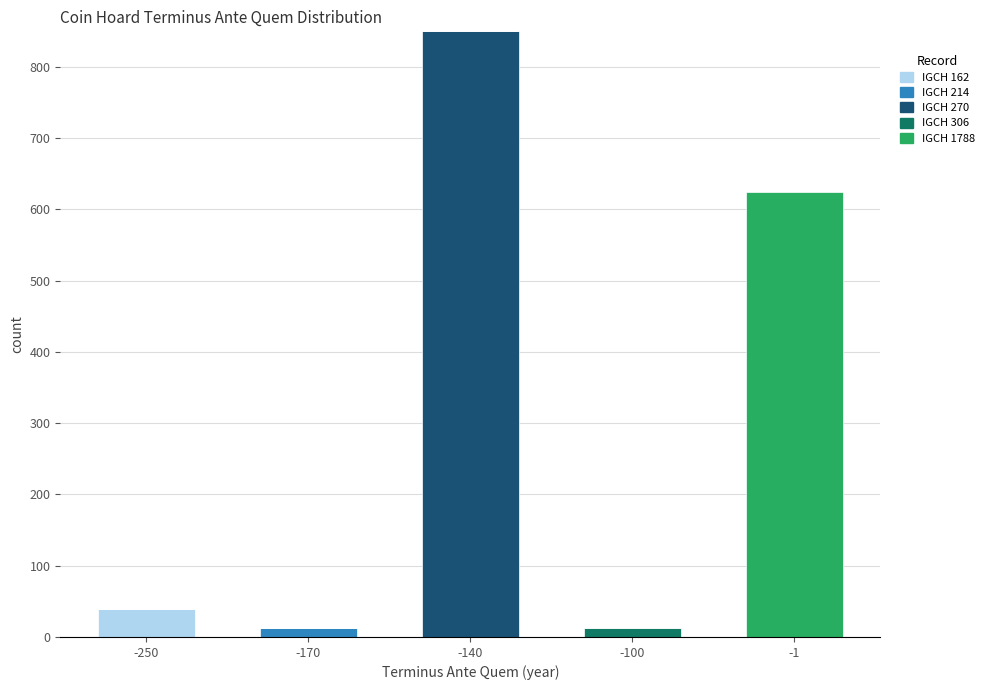

What is the total value across all series at -140?

850